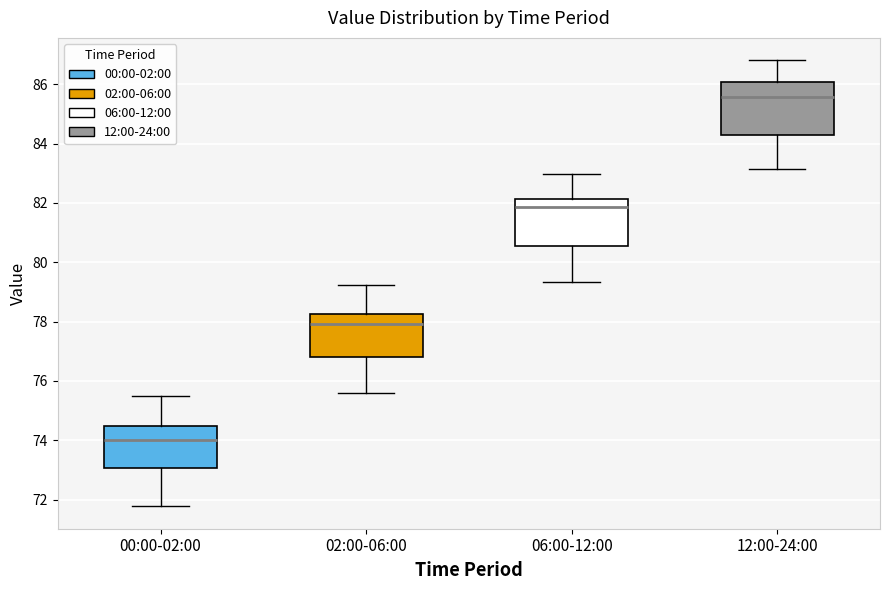

Reading left to right, transcribe this box plot: for each box, give where its median line is, the range the box spans, and where its two whiskers end, as read against the y-axis. The values are not printed on the chart, so give them approximately, as read against the axis.

00:00-02:00: median 74.0, box 73.0 to 74.4, whiskers 71.8 to 75.6
02:00-06:00: median 78.0, box 76.8 to 78.2, whiskers 75.6 to 79.2
06:00-12:00: median 81.8, box 80.6 to 82.2, whiskers 79.4 to 83.0
12:00-24:00: median 85.6, box 84.2 to 86.0, whiskers 83.2 to 86.8